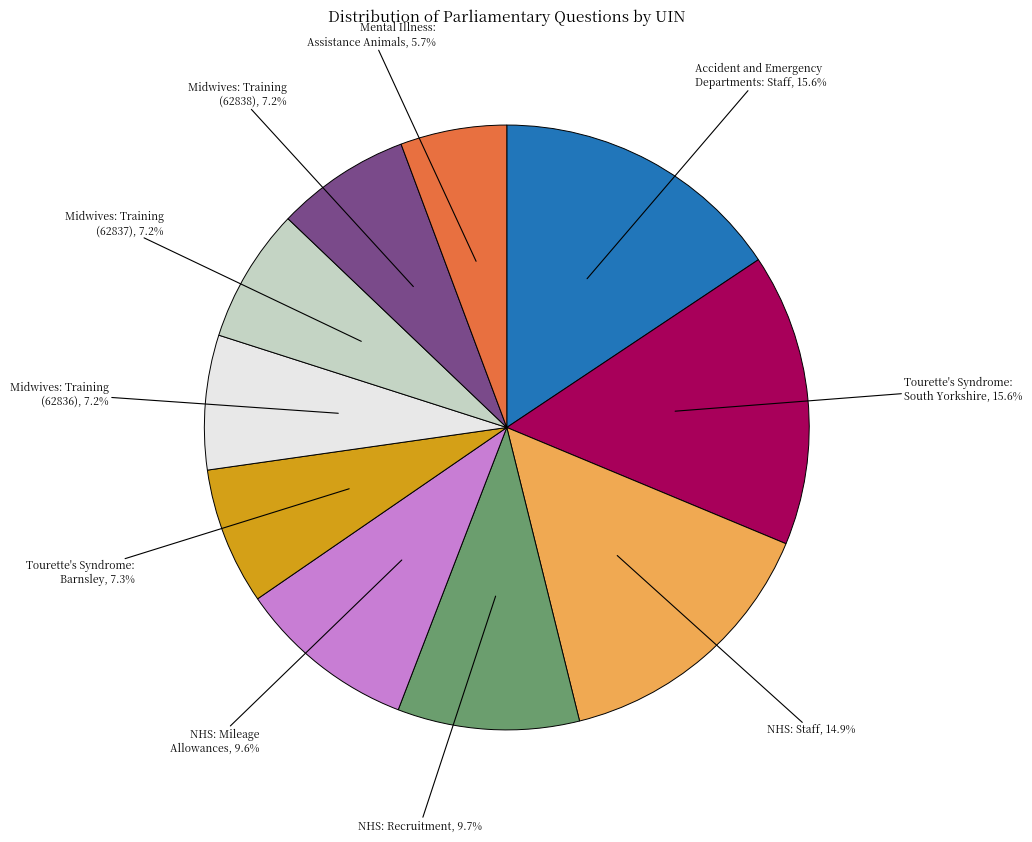

Which slice is the smallest?

Mental Illness: Assistance Animals